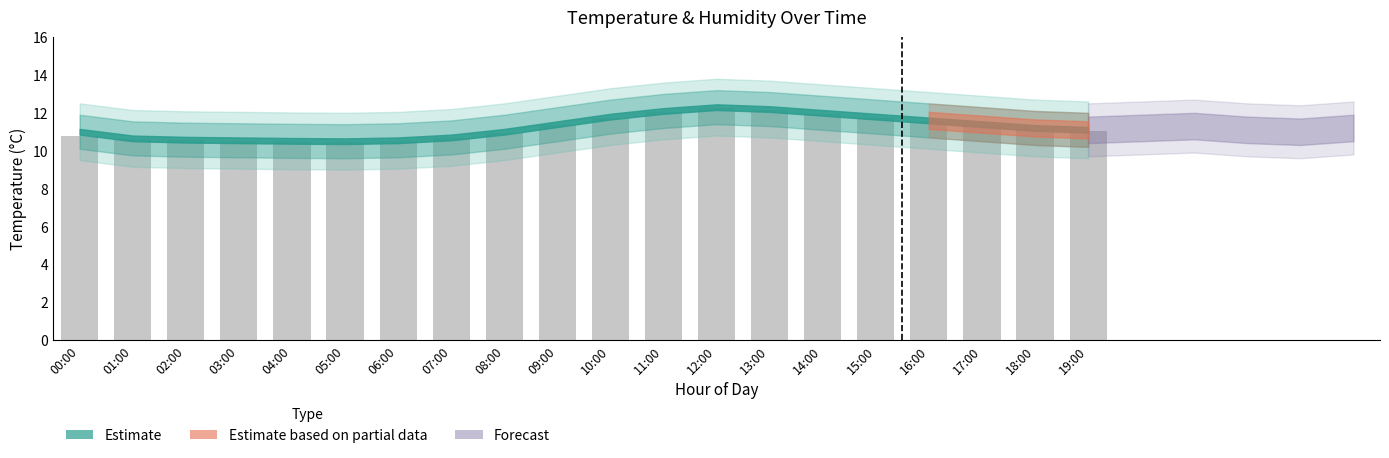

What is the sum of all values?

224.0